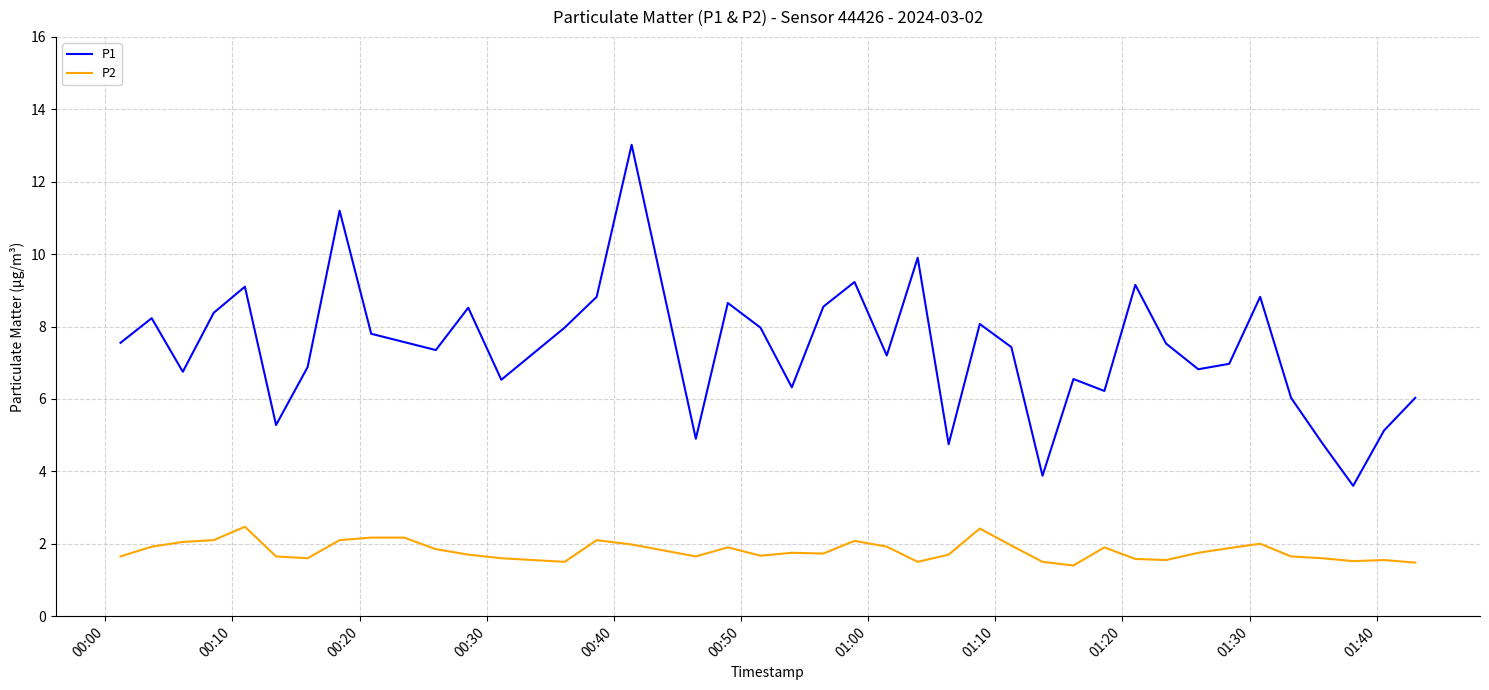

List the series in order of their overall mean, lowest first.

P2, P1